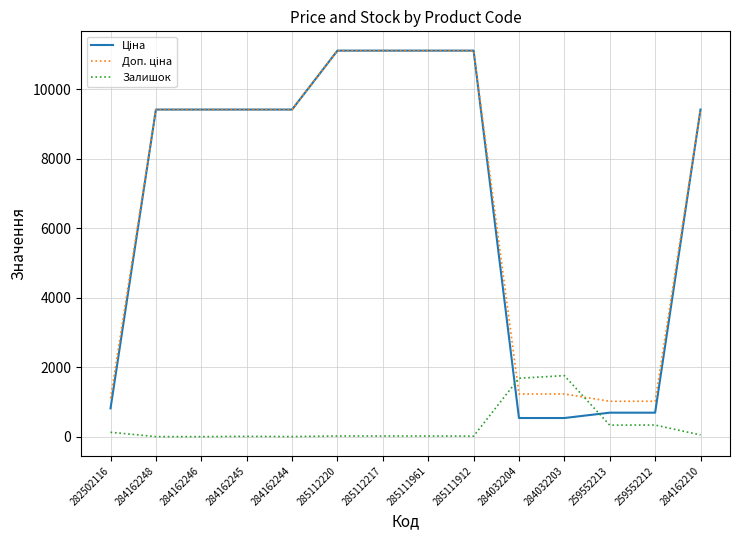

Is this an area chart (filled region under the line)?

No